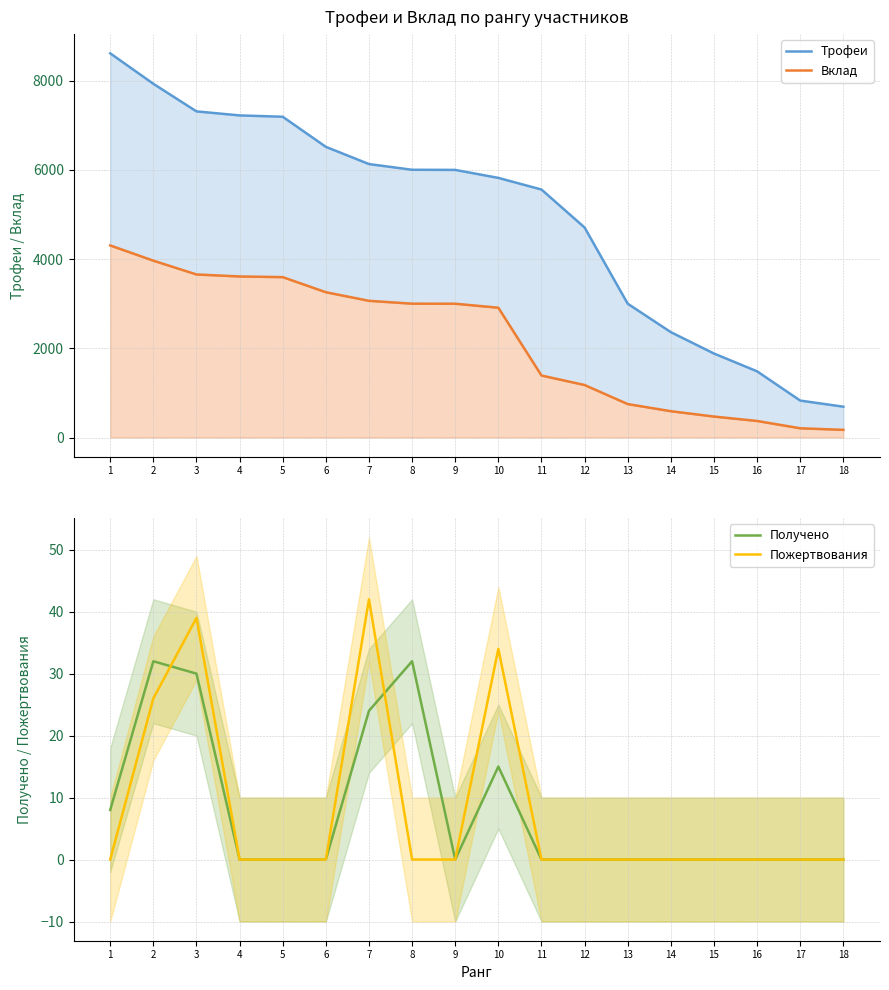

Reading left to right, what are all the values shown in this chart?

Трофеи: 8614	7931	7312	7222	7192	6517	6131	6003	6000	5821	5560	4708	3000	2362	1883	1484	828	691
Вклад: 4307	3965	3656	3611	3596	3258	3065	3001	3000	2910	1390	1177	750	590	470	371	207	172
Получено: 8	32	30	0	0	0	24	32	0	15	0	0	0	0	0	0	0	0
Пожертвования: 0	26	39	0	0	0	42	0	0	34	0	0	0	0	0	0	0	0